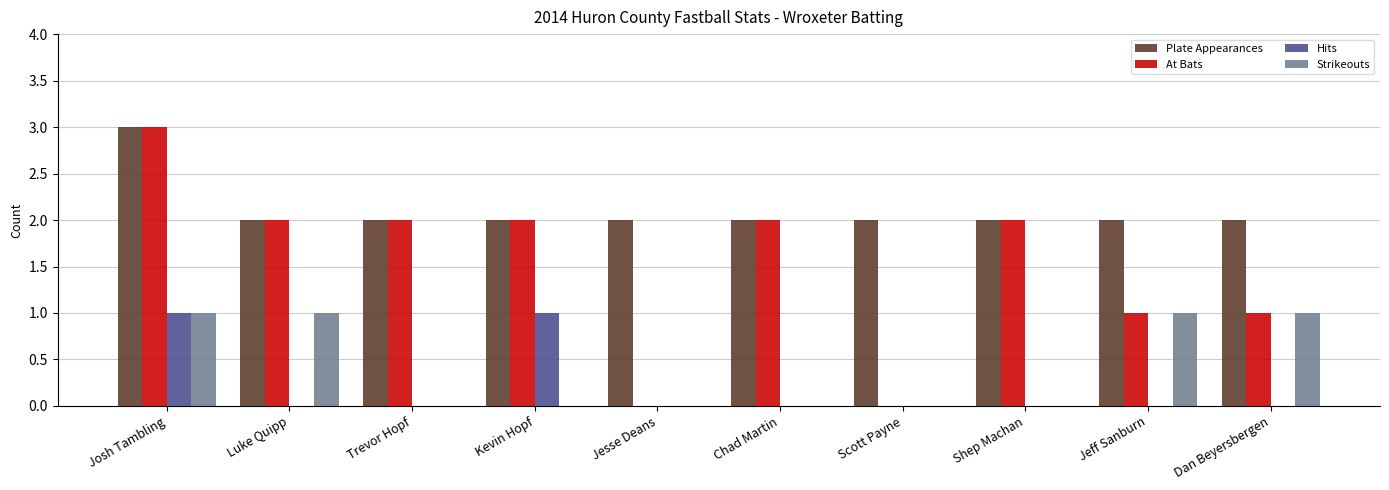

Which series changed the most between Luke Quipp and Trevor Hopf?

Strikeouts